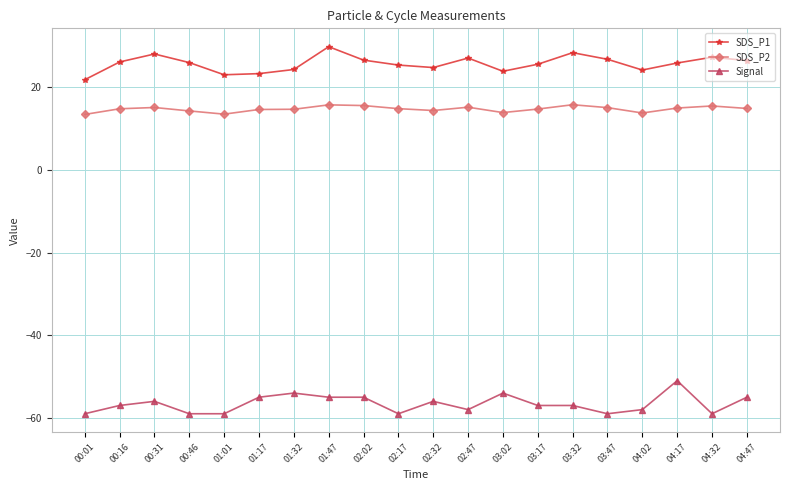

True or false: SDS_P1 has a value of 26.5 at 04:47.

True